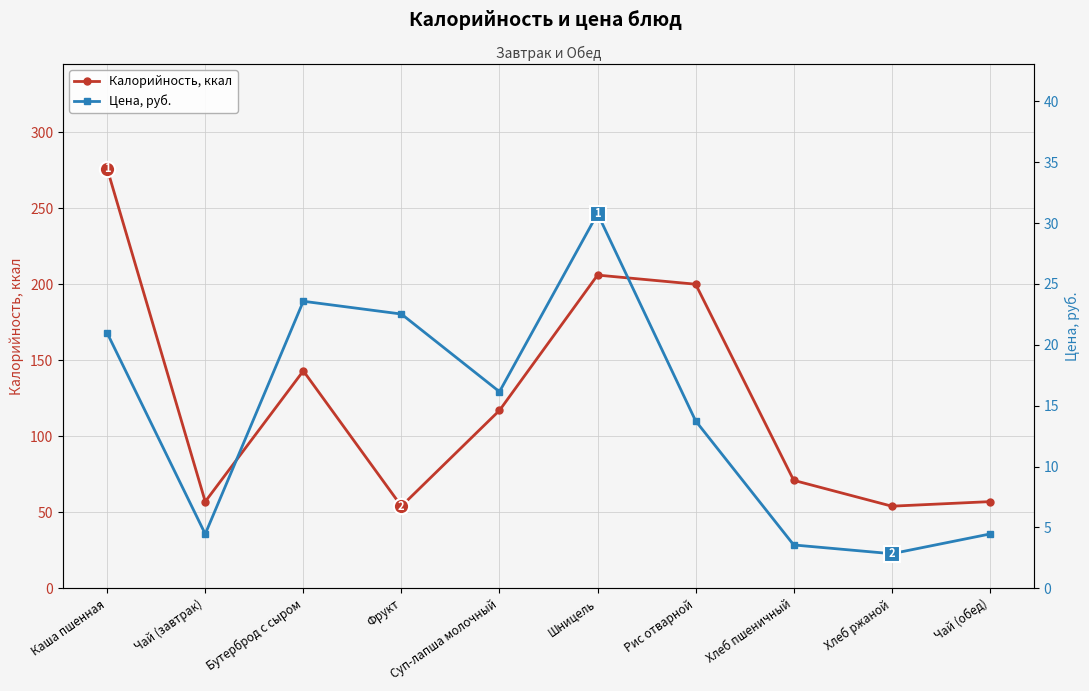

What are all the series names shown in the legend?

Калорийность, ккал, Цена, руб.